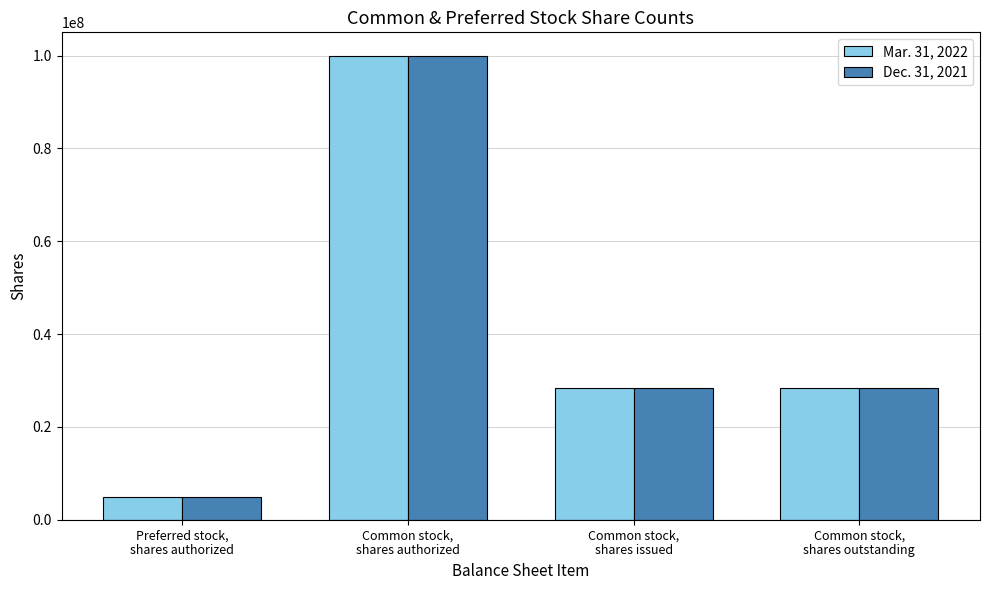

Reading left to right, what are all the values shown in this chart?

Mar. 31, 2022: Preferred stock,
shares authorized=5000000	Common stock,
shares authorized=100000000	Common stock,
shares issued=28428215	Common stock,
shares outstanding=28428215
Dec. 31, 2021: Preferred stock,
shares authorized=5000000	Common stock,
shares authorized=100000000	Common stock,
shares issued=28353215	Common stock,
shares outstanding=28353215